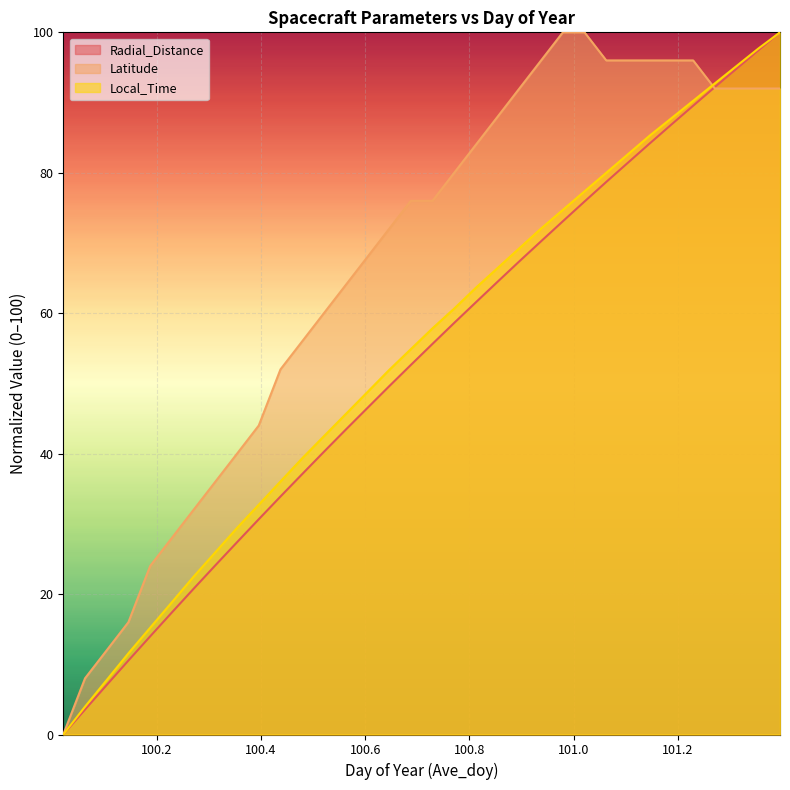

Which has a higher value, 100.2708 or 101.2708?

101.2708